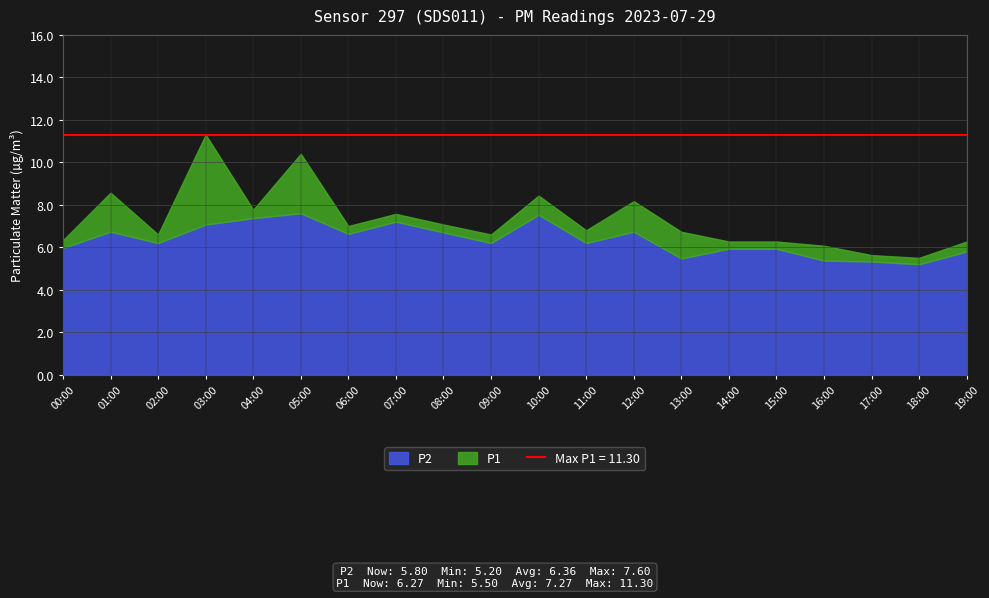

What is the sum of the P2 values at 15:00 and 16:00?

11.3